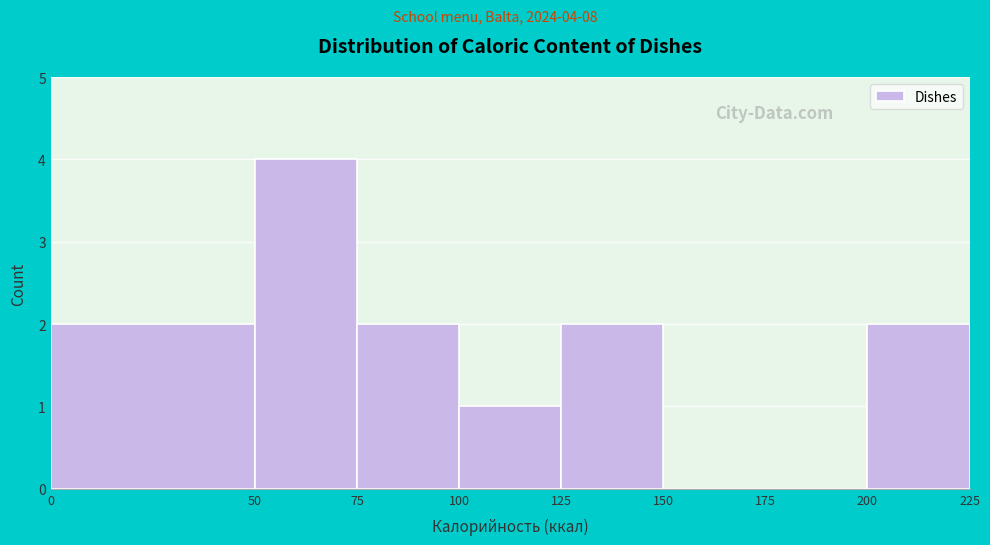

Over which range of the x-axis is the bar tallest?

50 to 75